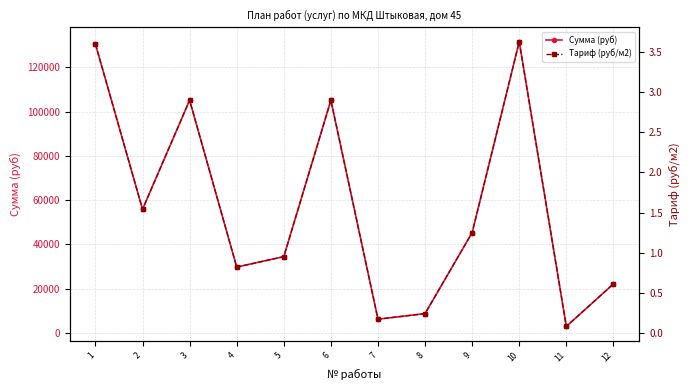

At which label does Тариф (руб/м2) first exceed 1?

1